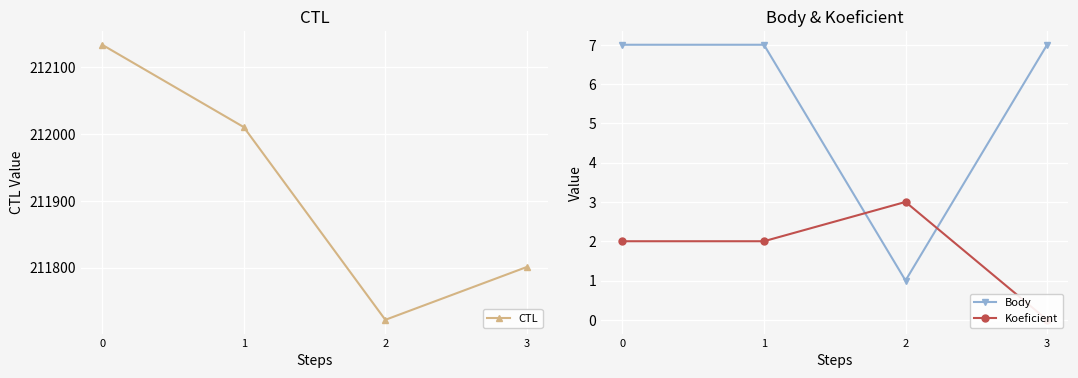

What are all the series names shown in the legend?

CTL, Body, Koeficient